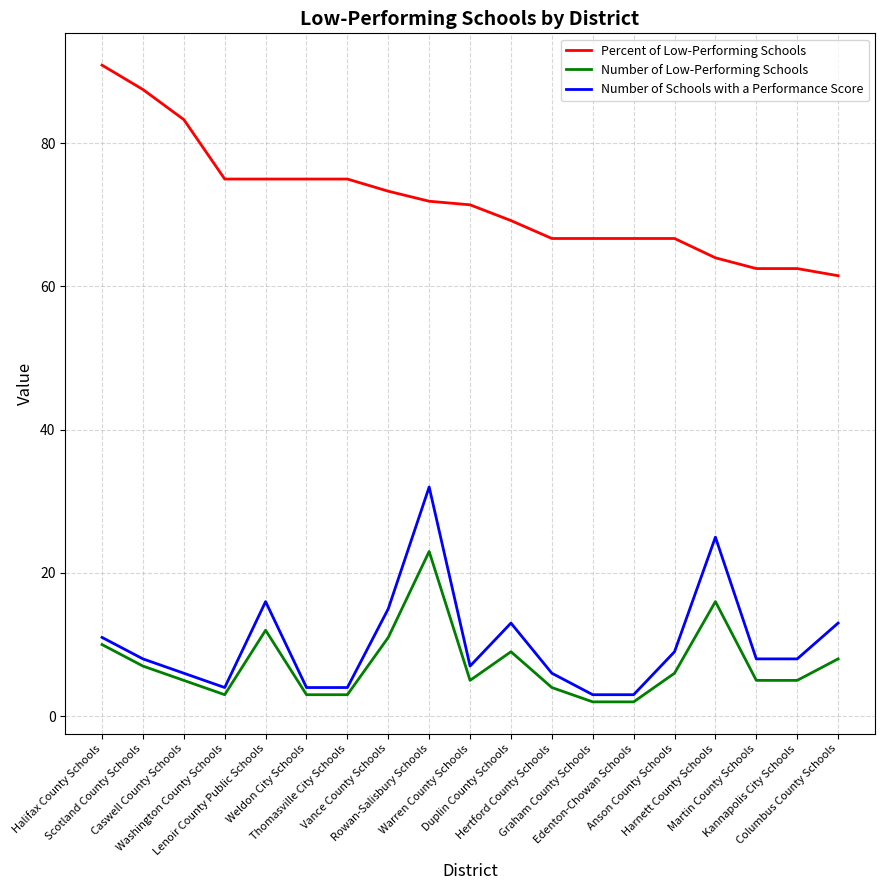

At which category is the sum across all series the highest?

Rowan-Salisbury Schools